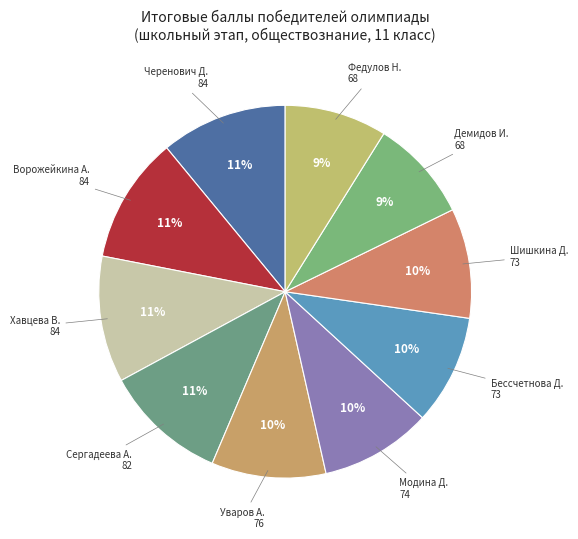

Is Бессчетнова Д. the majority of the pie?

No